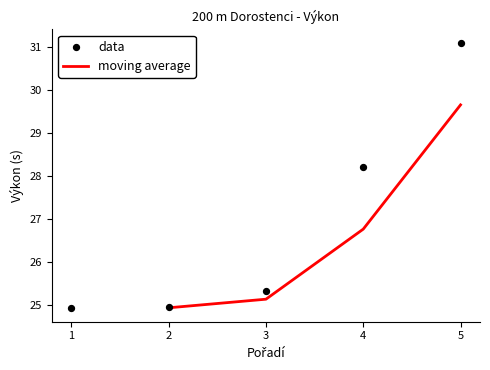

Which has a higher value, 5 or 1?

5